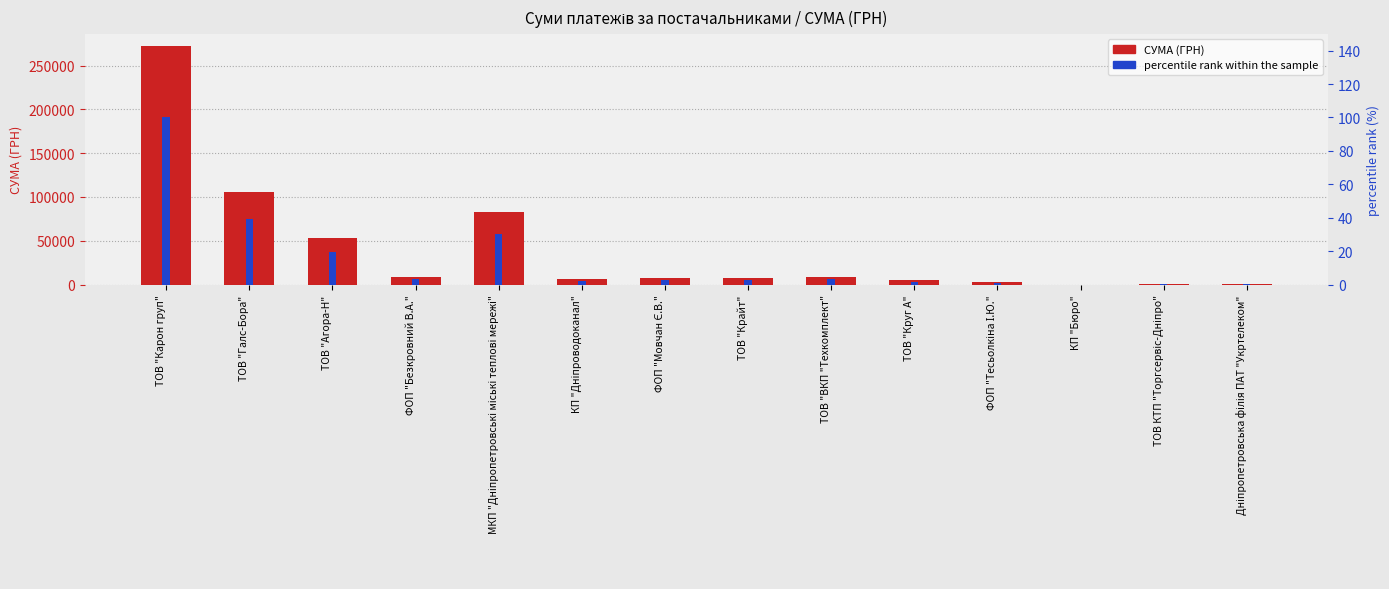

Are the bars horizontal?

No